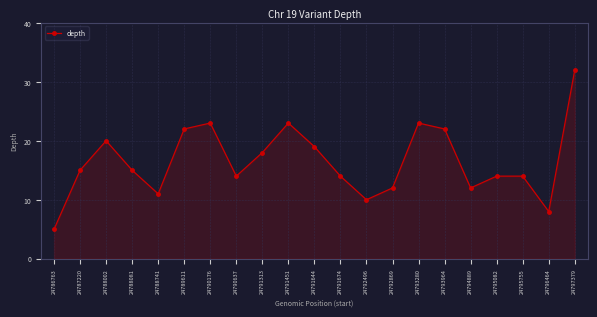

Count the number of categories in the chart.

21